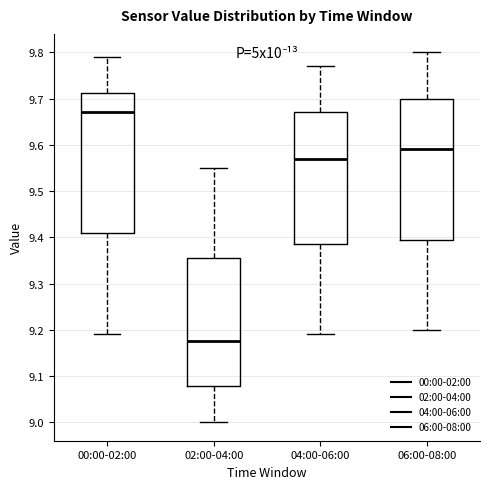

Reading left to right, transcribe this box plot: for each box, give where its median line is, the range the box spans, and where its two whiskers end, as read against the y-axis. The values are not printed on the chart, so give them approximately, as read against the axis.

00:00-02:00: median 9.67, box 9.41 to 9.71, whiskers 9.19 to 9.79
02:00-04:00: median 9.18, box 9.08 to 9.36, whiskers 9.00 to 9.55
04:00-06:00: median 9.57, box 9.39 to 9.67, whiskers 9.19 to 9.77
06:00-08:00: median 9.59, box 9.40 to 9.70, whiskers 9.20 to 9.80